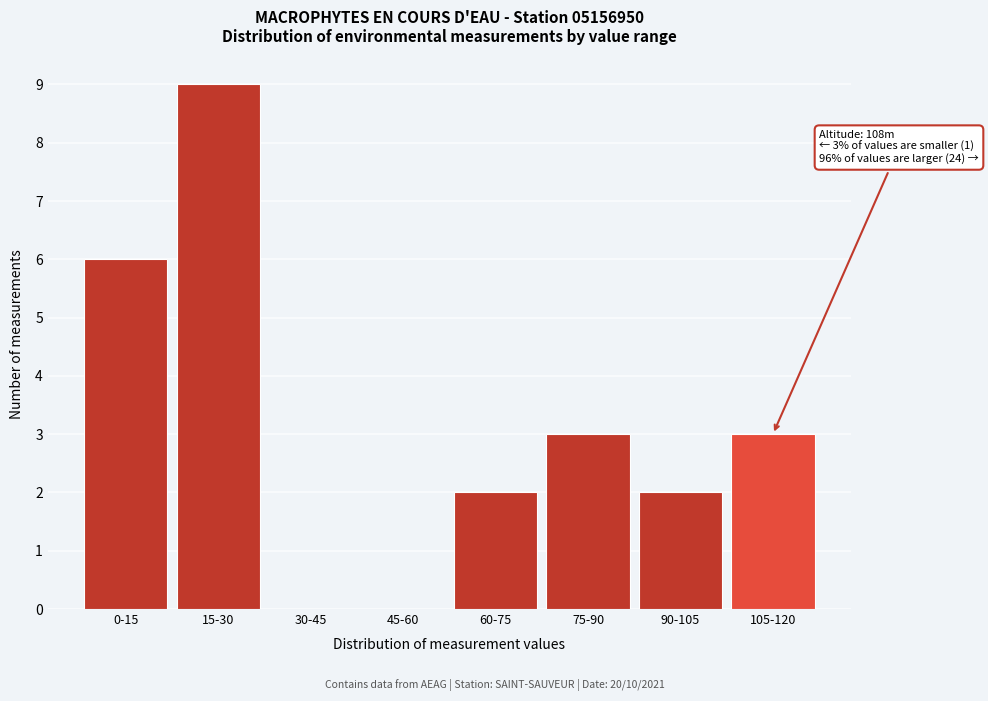

Reading left to right, extract all data points from this chart.

0-15=6	15-30=9	30-45=0	45-60=0	60-75=2	75-90=3	90-105=2	105-120=3